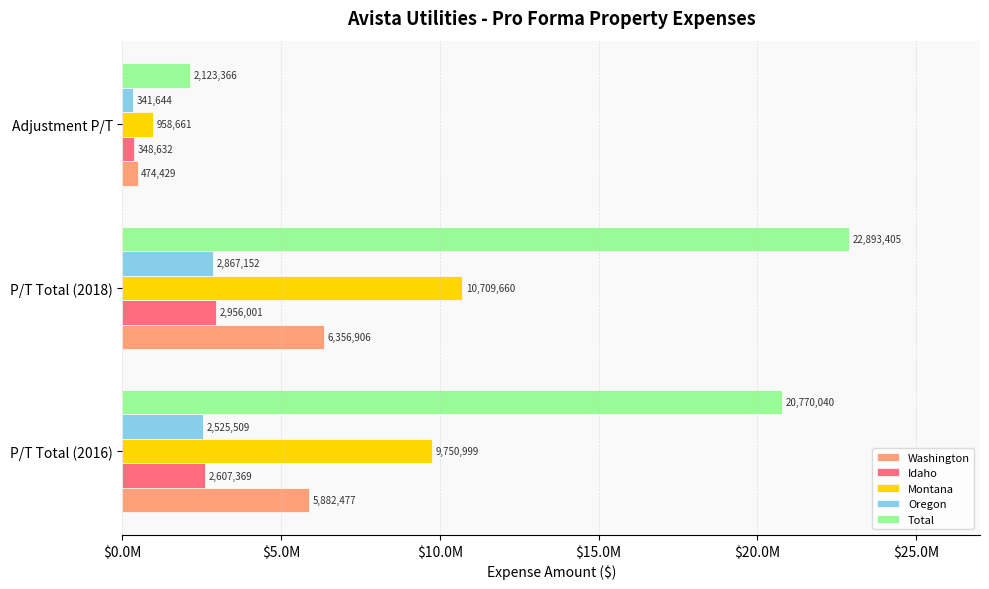

What is the value of the Oregon bar at the 3rd from the left?

341643.7